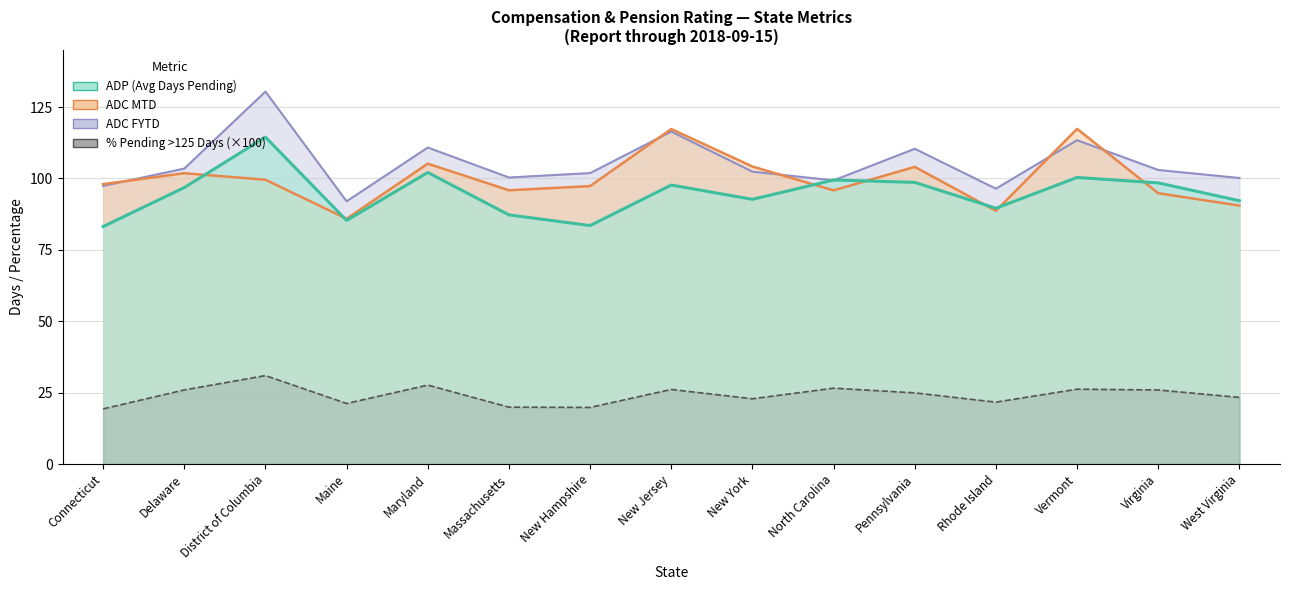

What is the difference between the ADC MTD values at Vermont and New Hampshire?

20.0